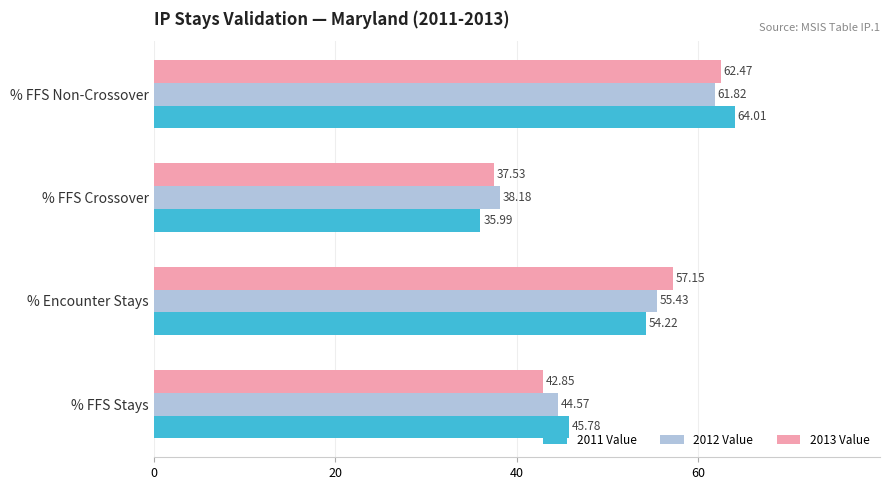

What is the minimum value for 2012 Value?

38.2